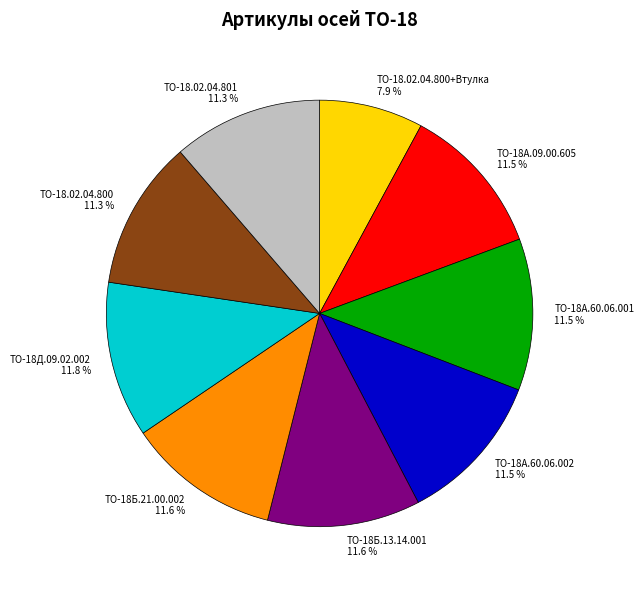

Does ТО-18Б.13.14.001 account for over 50% of the chart?

No